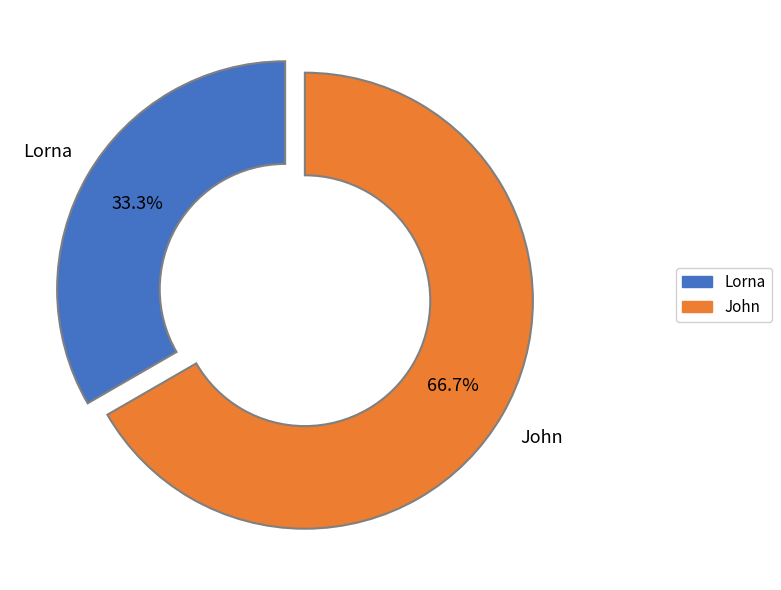

Count the number of slices in the pie.

2